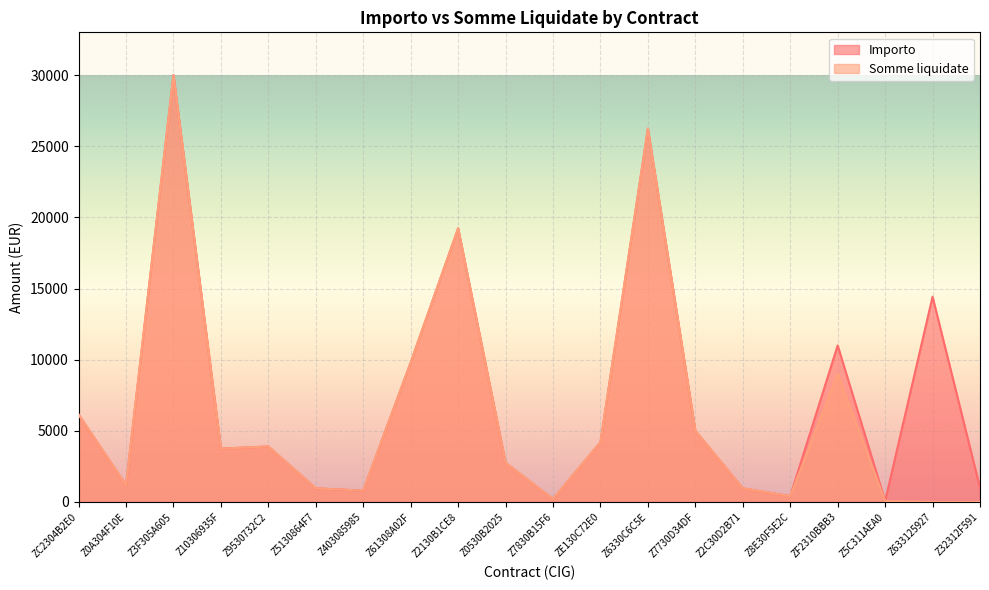

Rank the categories by Somme liquidate value from lowest to highest.

Z633125927, Z32312F591, Z5C311AEA0, Z7830B15F6, Z8E30F5E2C, Z403085985, Z5130864F7, Z2C30D2B71, Z0A304F10E, Z0530B2025, Z10306935F, Z9530732C2, ZE130C72E0, Z7730D34DF, ZC2304B2E0, ZF2310BBB3, Z61308A02F, Z2130B1CE8, Z6330C6C5E, Z3F305A605